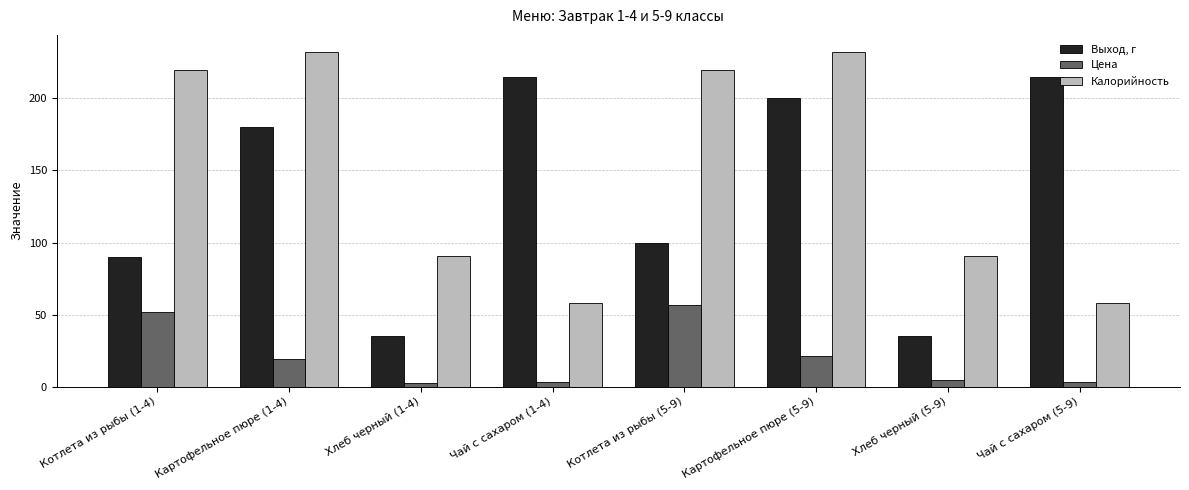

Which series changed the most between Картофельное пюре (5-9) and Чай с сахаром (5-9)?

Калорийность